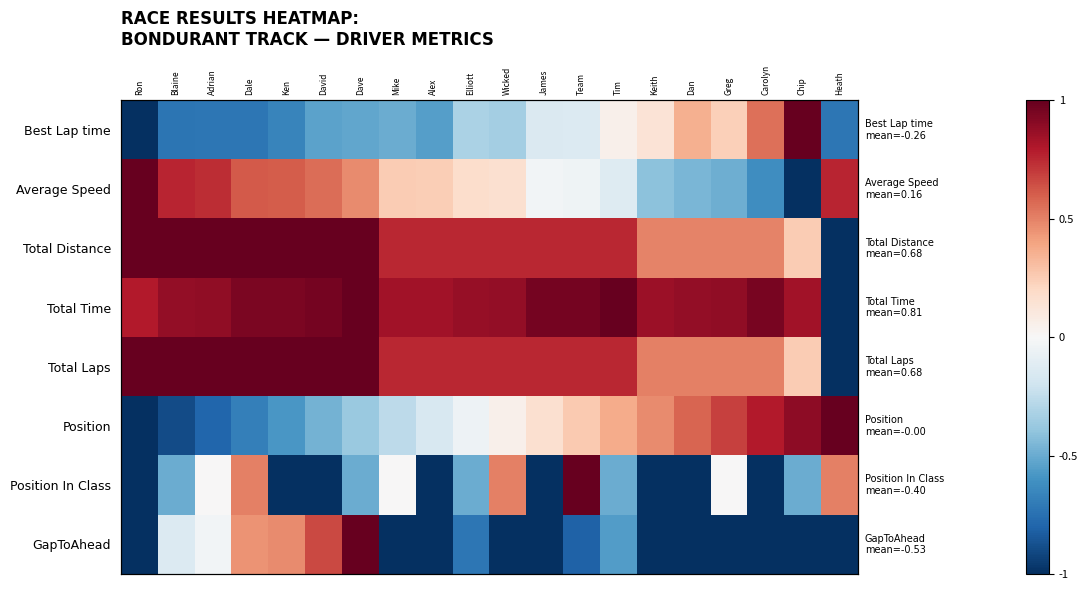

Read the Best Lap time value at Heath.

-0.7